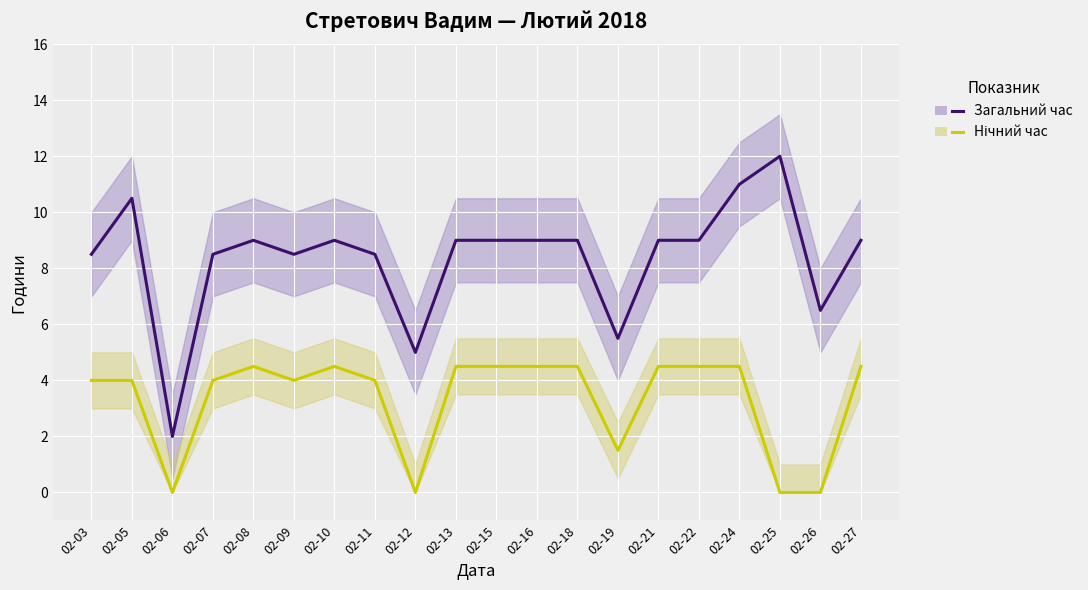

Rank the categories by Загальний час value from highest to lowest.

02-25, 02-24, 02-05, 02-08, 02-10, 02-13, 02-15, 02-16, 02-18, 02-21, 02-22, 02-27, 02-03, 02-07, 02-09, 02-11, 02-26, 02-19, 02-12, 02-06